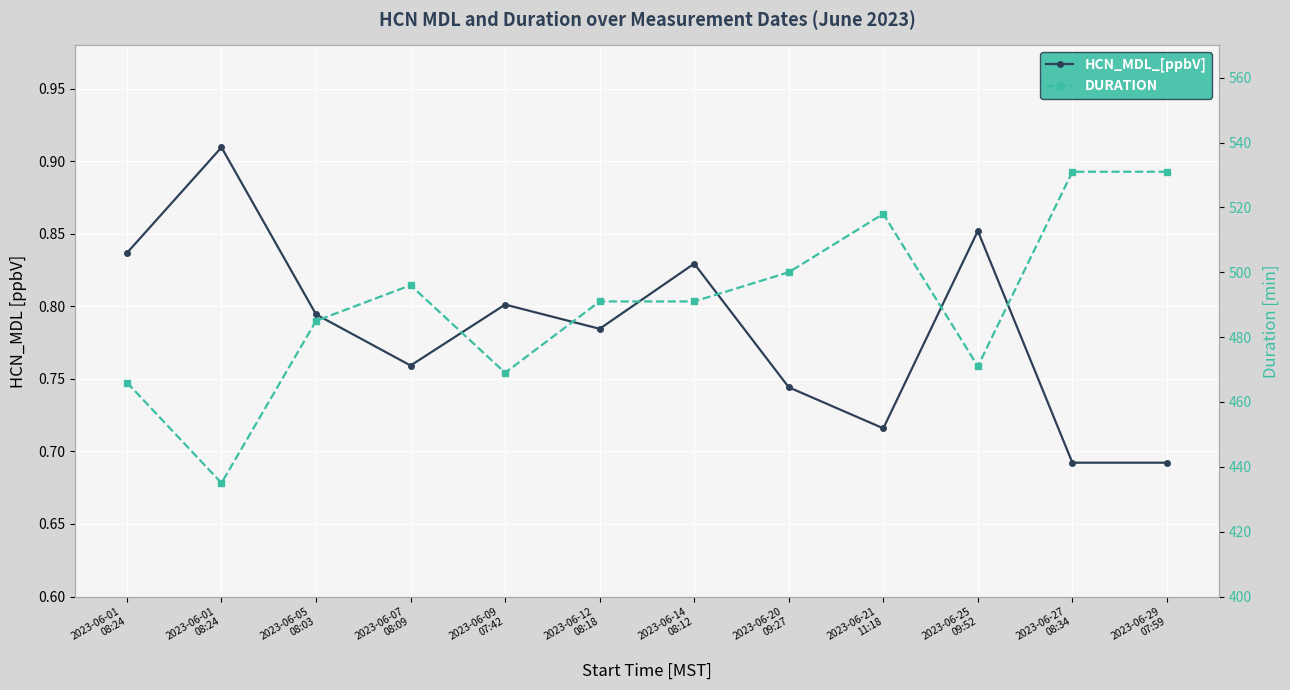

At which category is the sum across all series the highest?

2023-06-27
08:34